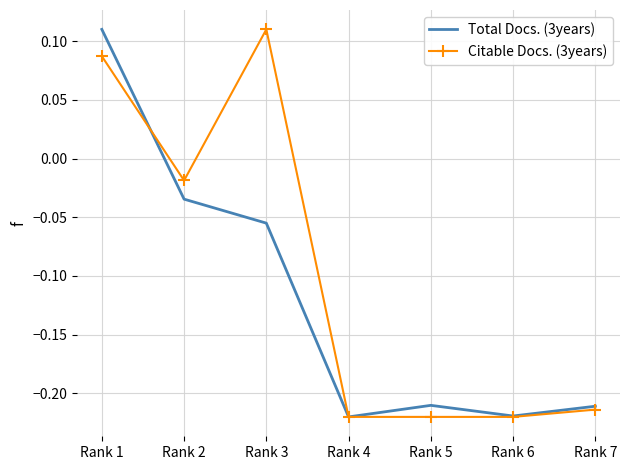

The Citable Docs. (3years) series shows -0.1 at Rank 5. True or false?

False